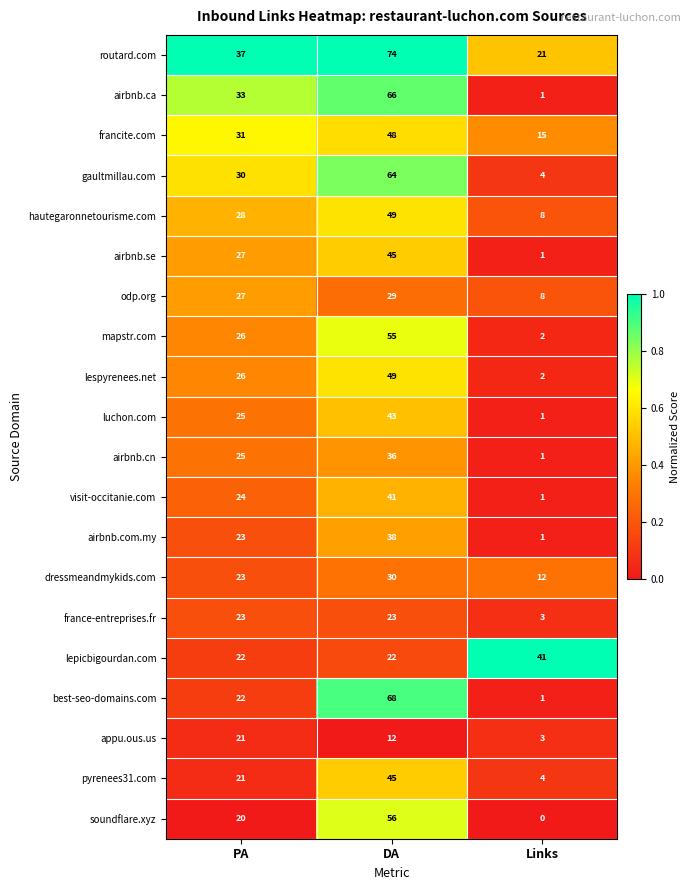

The value of mapstr.com at DA is 97. True or false?

False